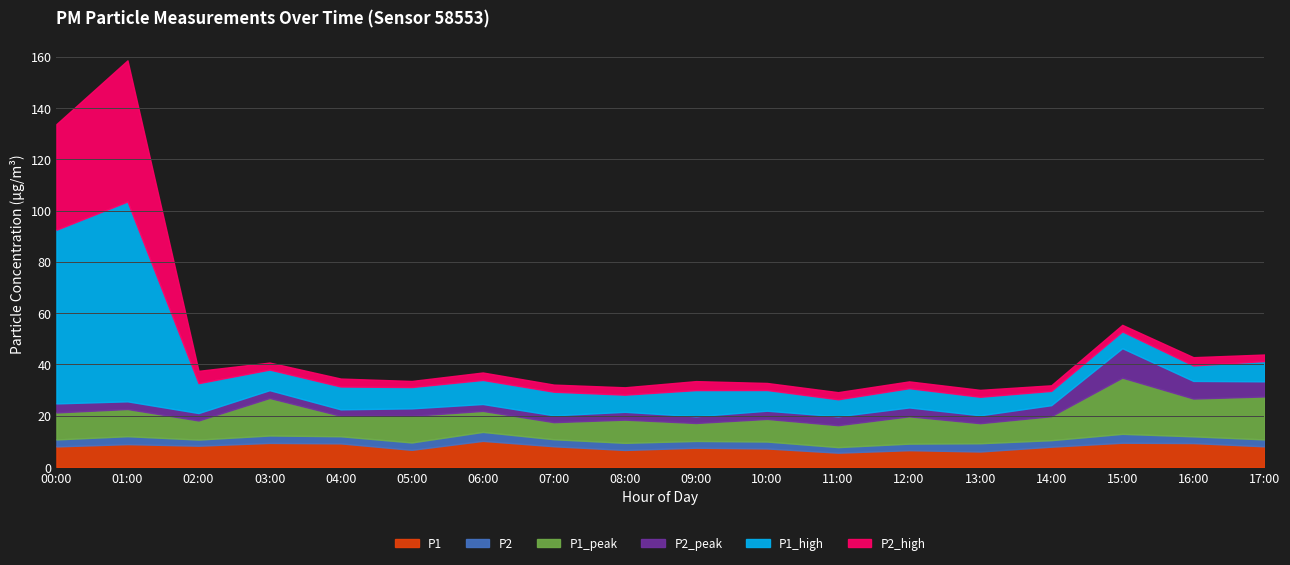

At which category is the sum across all series the highest?

01:00